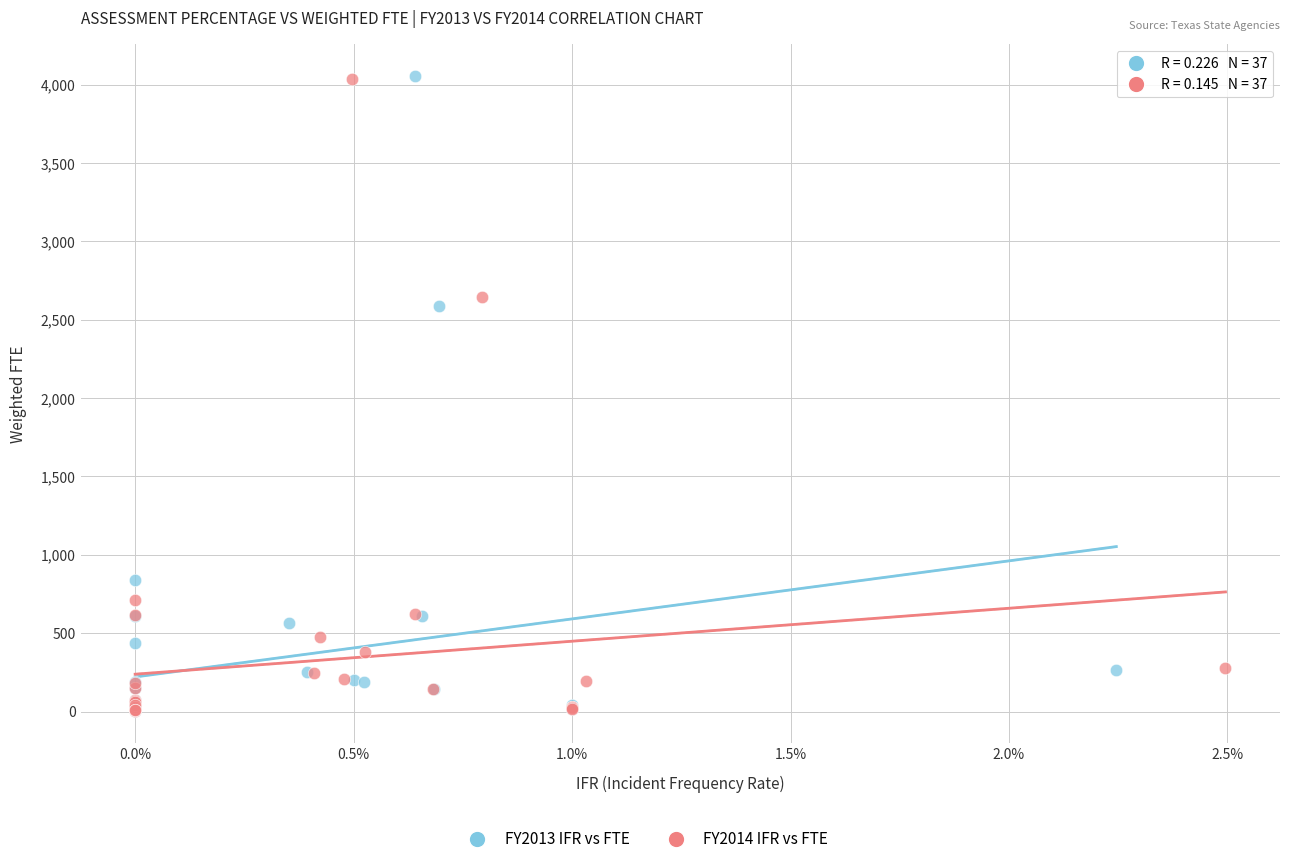

Which series has the widest spread of Y values?

FY2013 IFR vs FTE